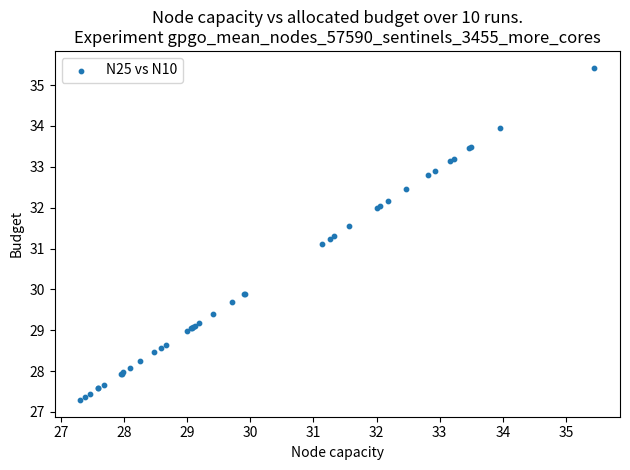

What Y value in the scatter plot is closest to 31?

31.1